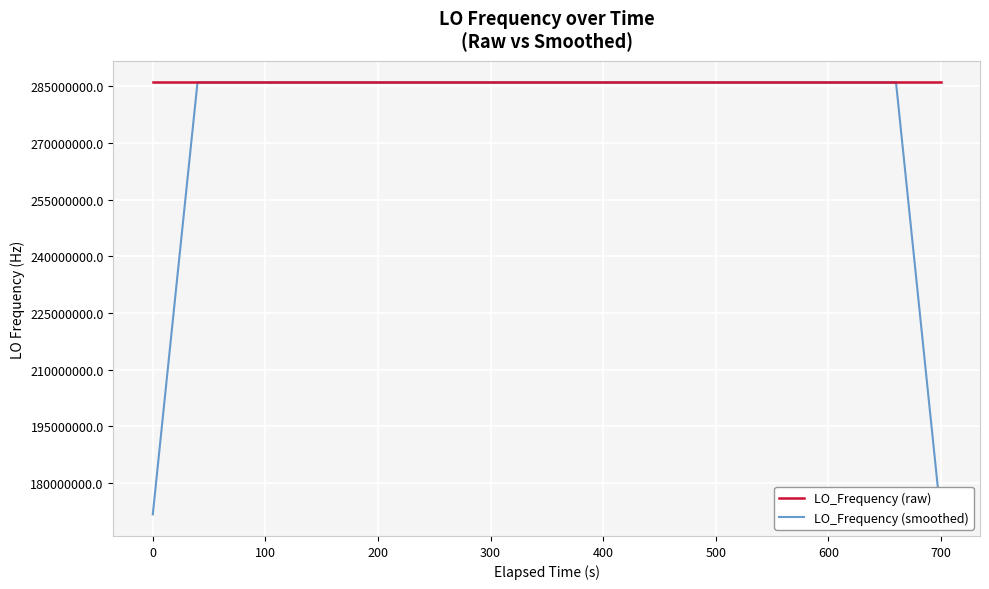

Which series has the largest total across all categories?

LO_Frequency (raw)